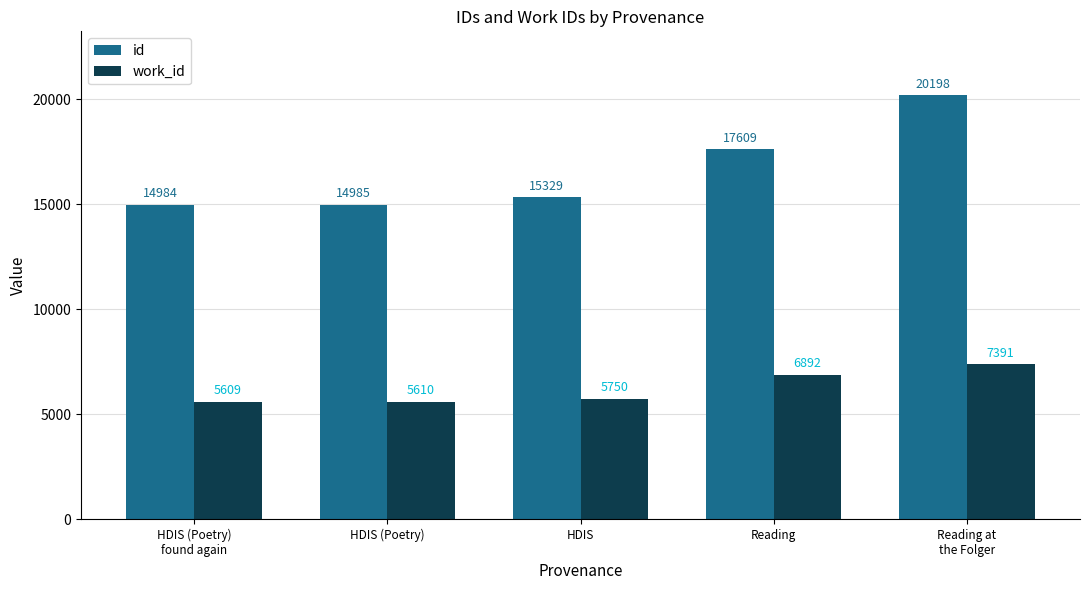

Reading left to right, transcribe all the data shown in this chart.

id: 14984	14985	15329	17609	20198
work_id: 5609	5610	5750	6892	7391